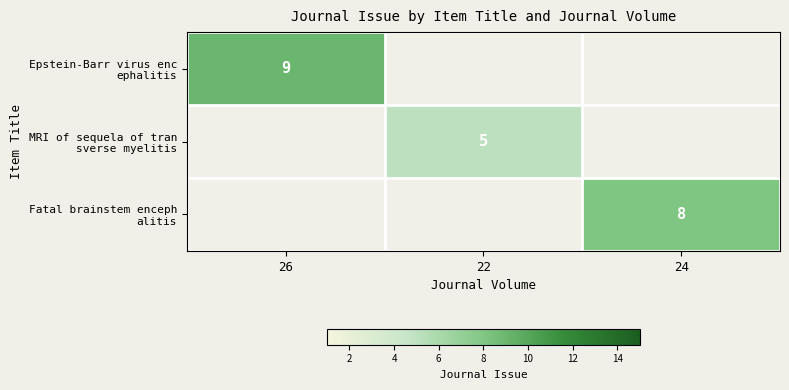

How many positive values does the MRI of sequela of tran sverse myelitis series have?

1